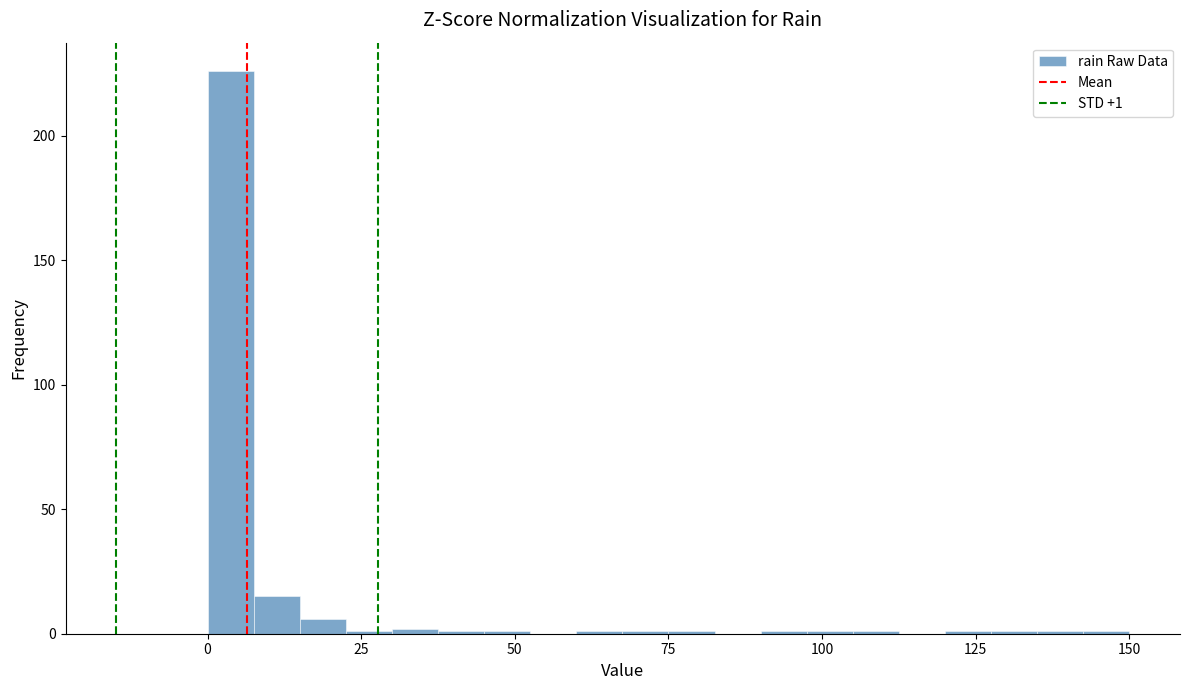

Around what value on the x-axis is the tallest bar? Give the approximate position of its centre, as read against the axis.

5